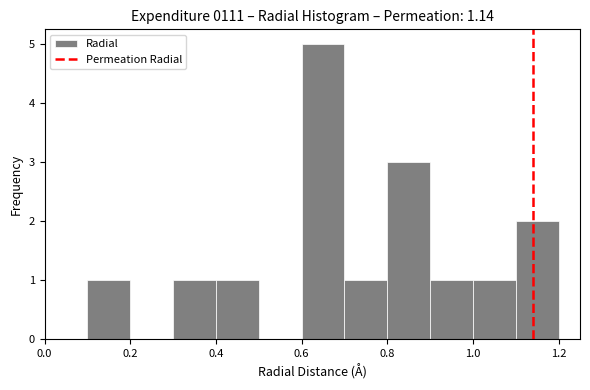

Reading left to right, transcribe this chart: for each bar, give the range it covers on the x-axis and its height. The values are not printed on the chart, so give them approximately, as read against the axis.

0.0 to 0.1: 0
0.1 to 0.2: 1
0.2 to 0.3: 0
0.3 to 0.4: 1
0.4 to 0.5: 1
0.5 to 0.6: 0
0.6 to 0.7: 5
0.7 to 0.8: 1
0.8 to 0.9: 3
0.9 to 1.0: 1
1.0 to 1.1: 1
1.1 to 1.2: 2